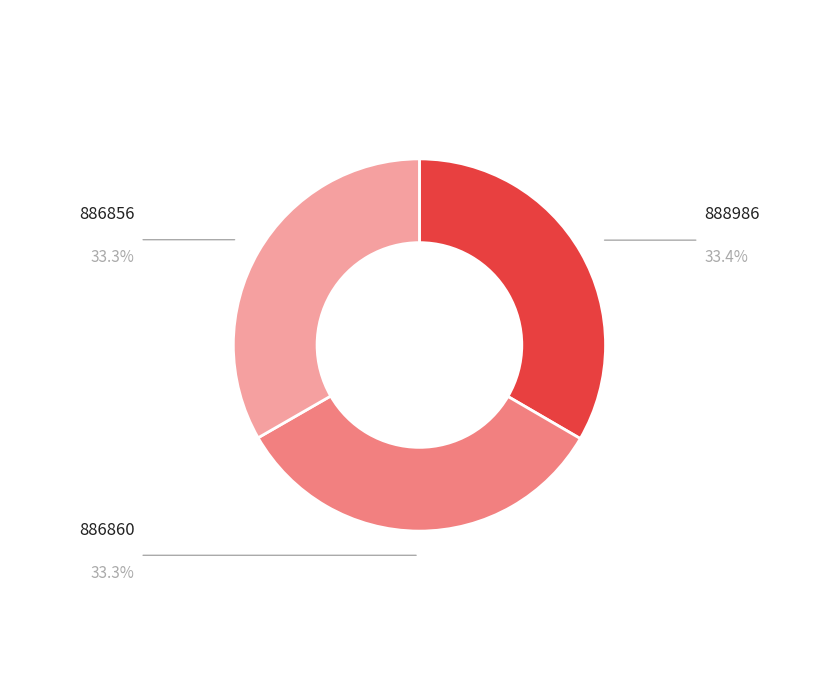

Is the sum of 886860 and 888986 greater than half?

Yes